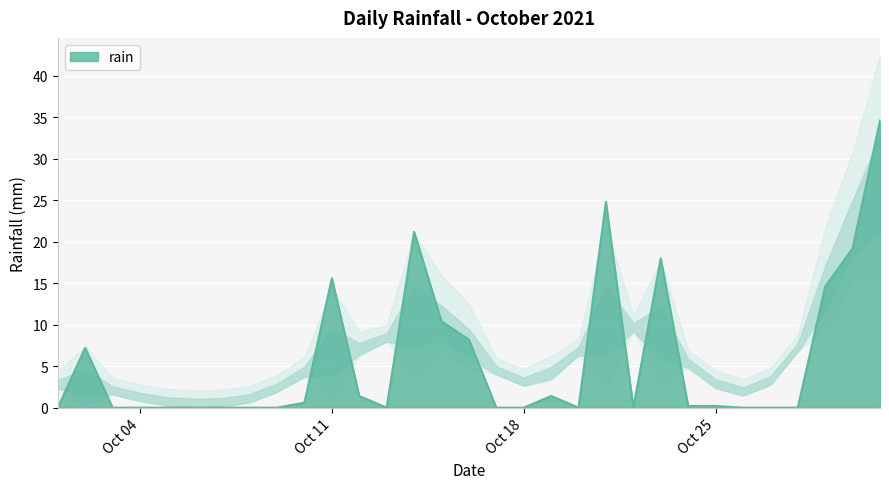

Reading left to right, what are all the values shown in this chart?

0.0	7.2	0.0	0.0	0.0	0.0	0.0	0.0	0.0	0.6	15.6	1.4	0.0	21.2	10.4	8.2	0.0	0.0	1.4	0.0	24.8	0.0	18.0	0.2	0.2	0.0	0.0	0.0	14.6	19.2	34.6